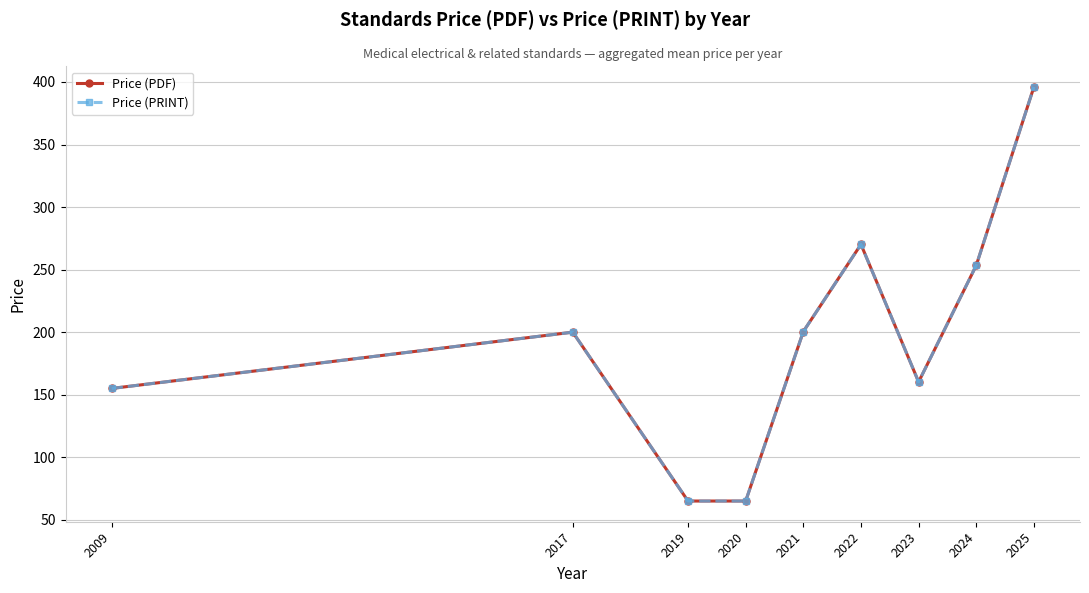

At how many categories does at least one series exceed 96?

7